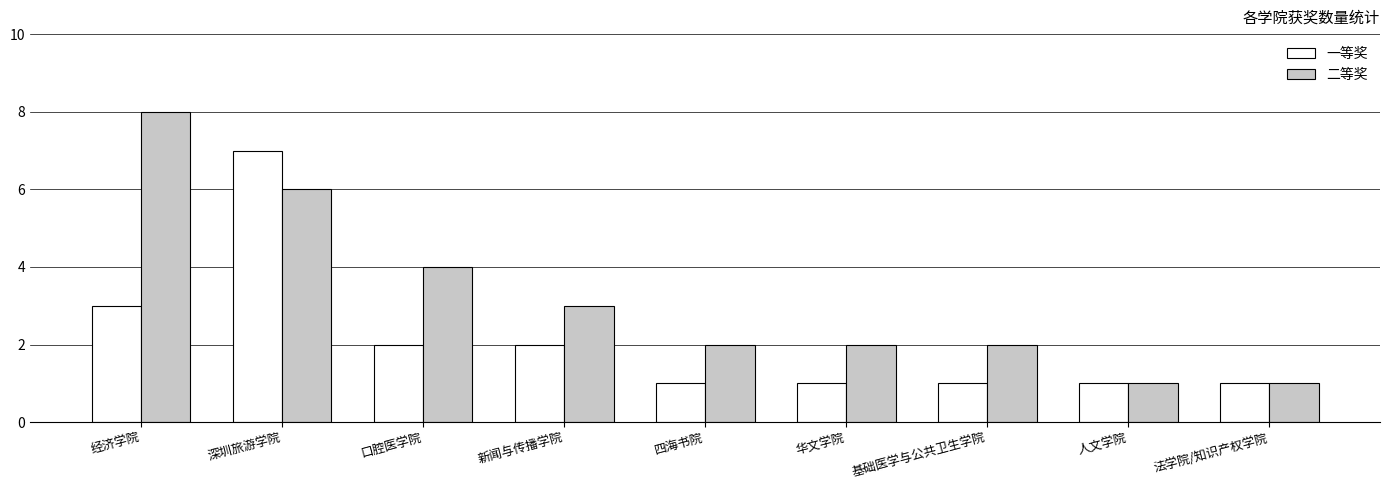

Are the bars grouped side by side (vs. stacked)?

Yes